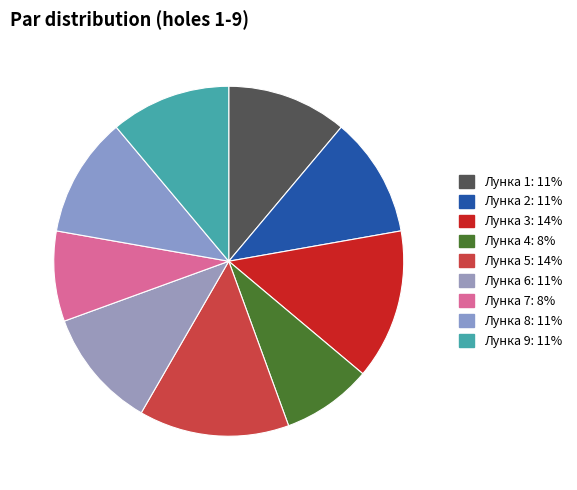

How many slices are in this pie chart?

9